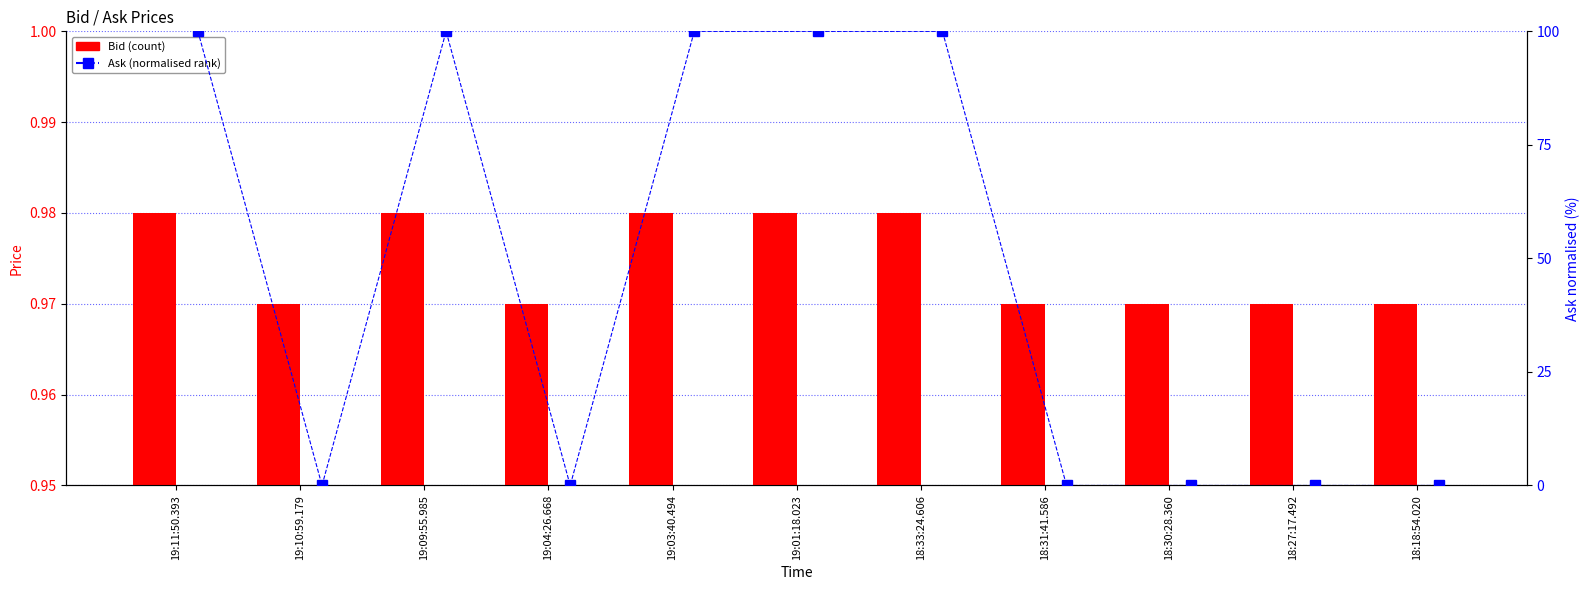

How many groups of bars are there?

11